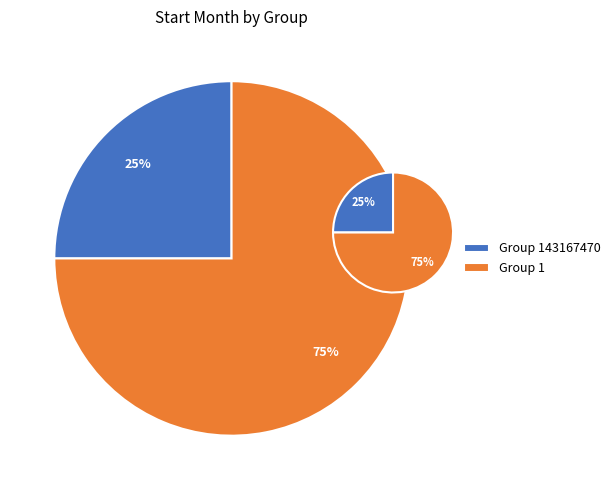

Rank the categories by value from lowest to highest.

143167470, 1